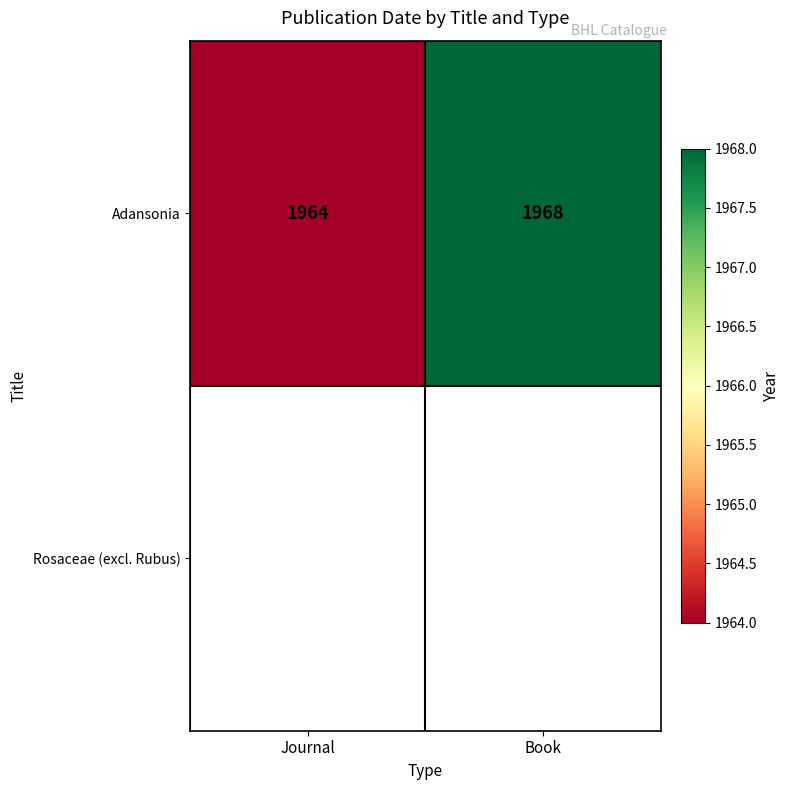

At which label is Adansonia closest to 1966?

Journal